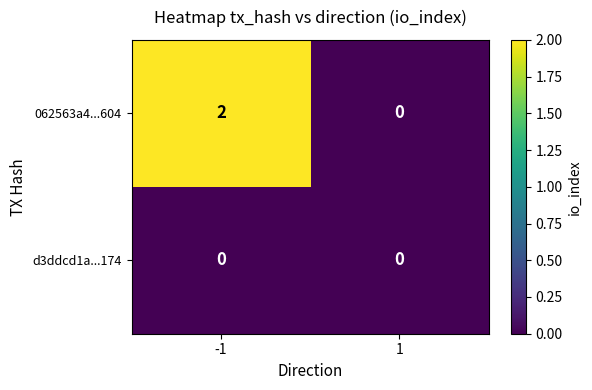

Which series has the largest total across all categories?

062563a4...604